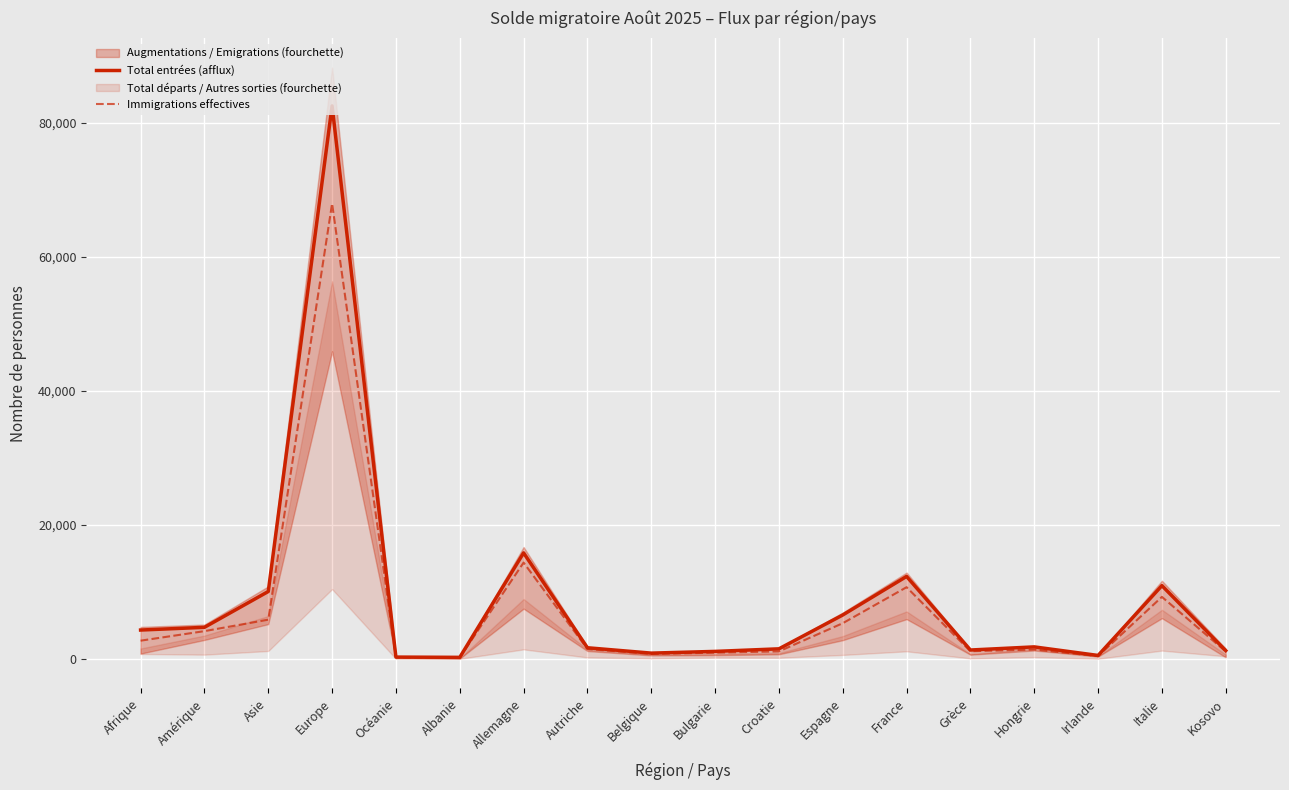

What is the average value of the Total entrées (afflux) series?

8783